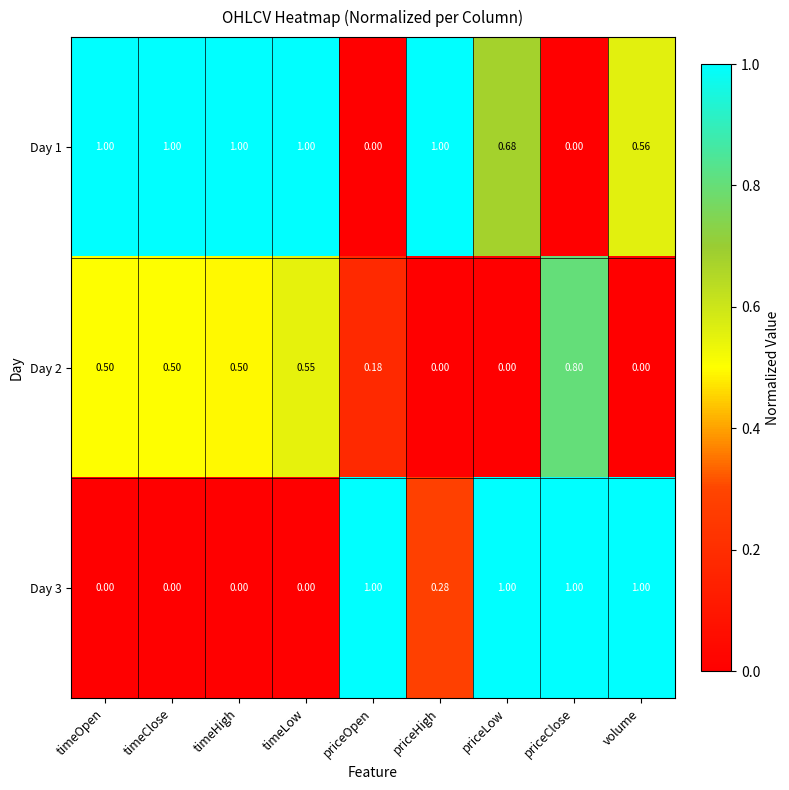

At which category is the sum across all series the highest?

priceClose